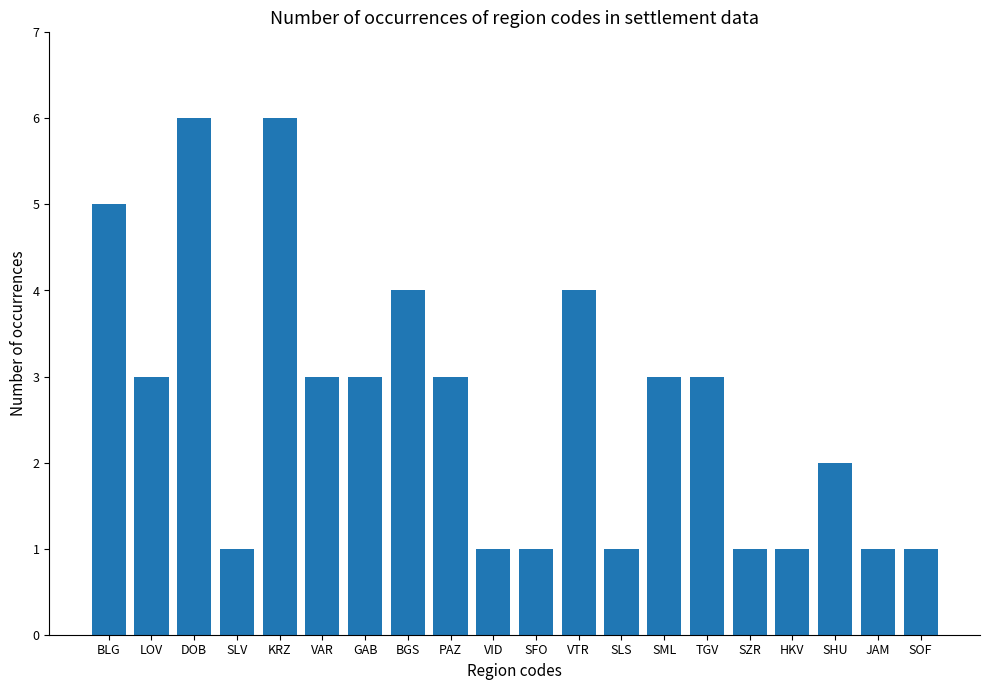

How many values are between 1 and 4?

17